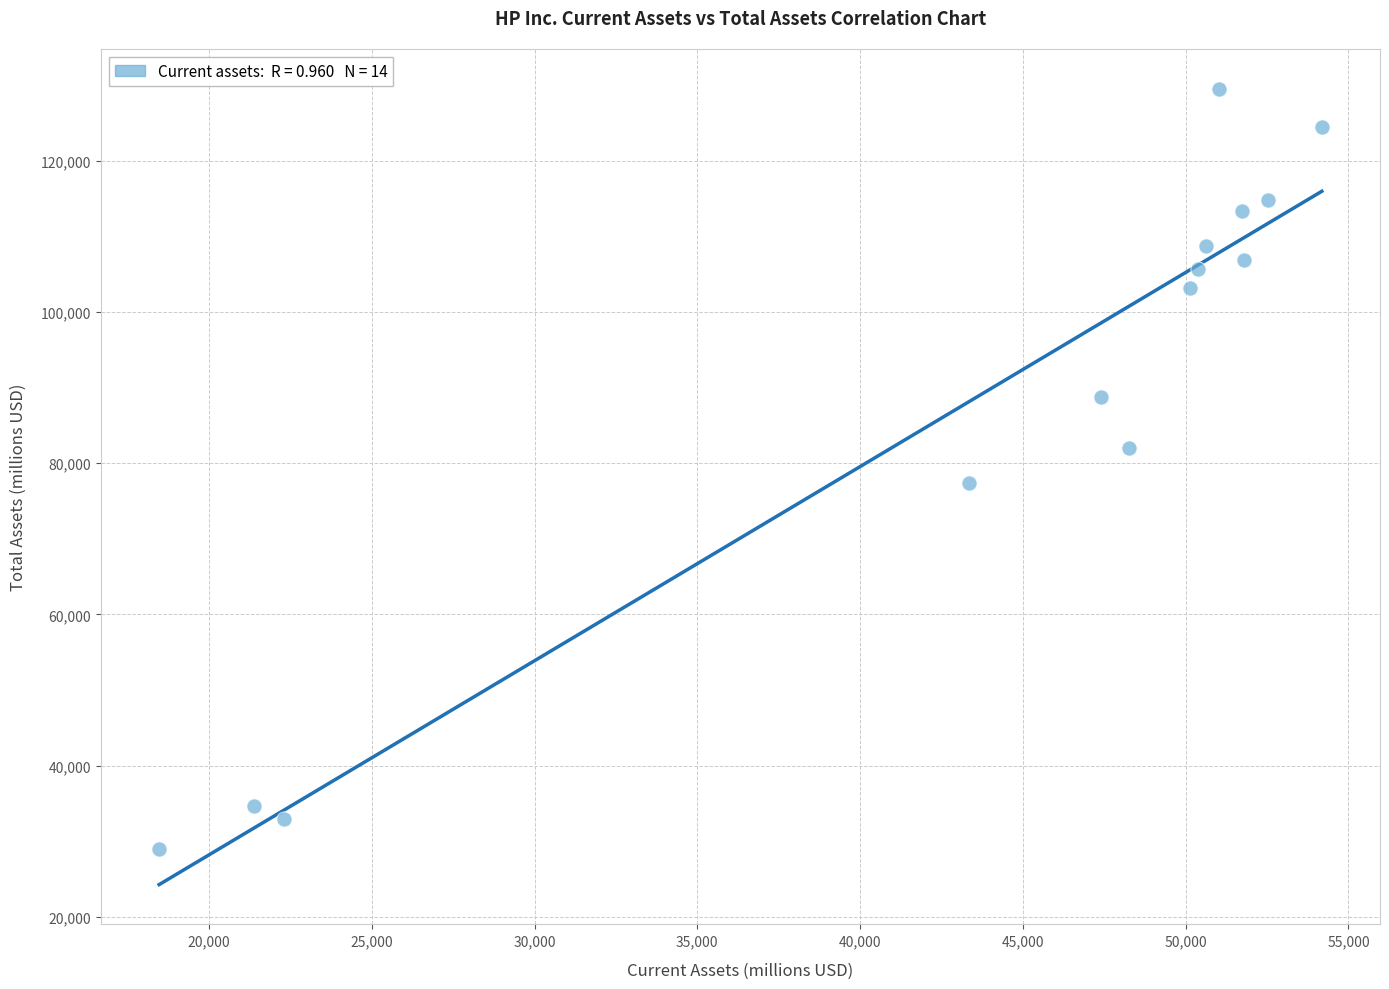

What is the range of Y values (max minus min)?

100507